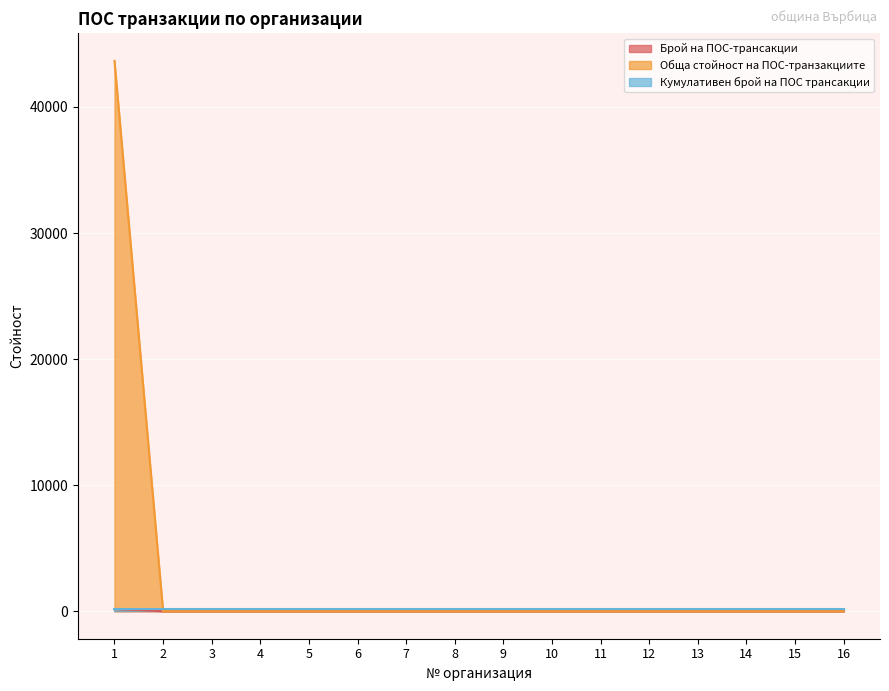

Does the chart display data point markers on the line(s)?

No